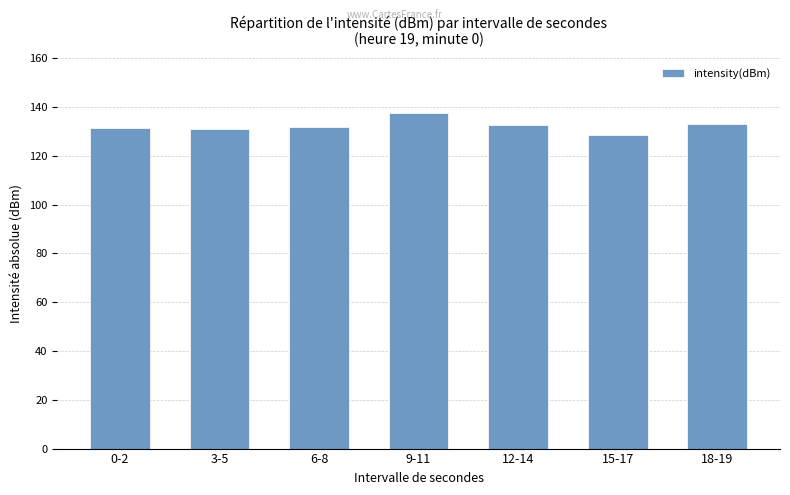

Count the number of data series in this chart.

1